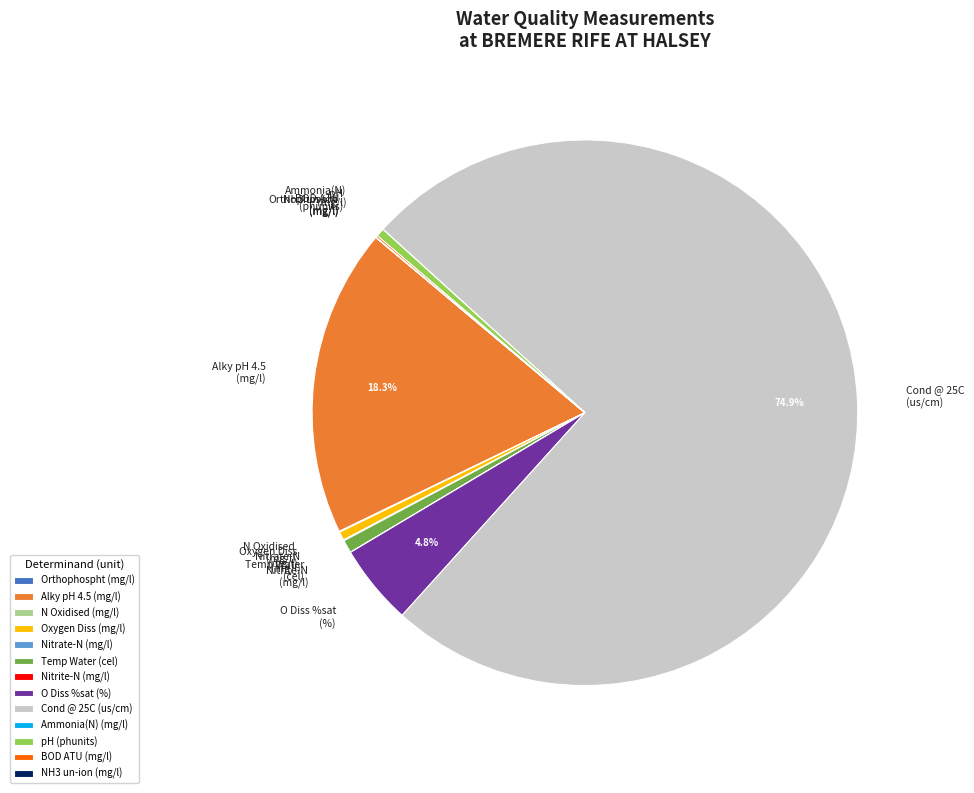

Does any single category account for the majority?

Yes